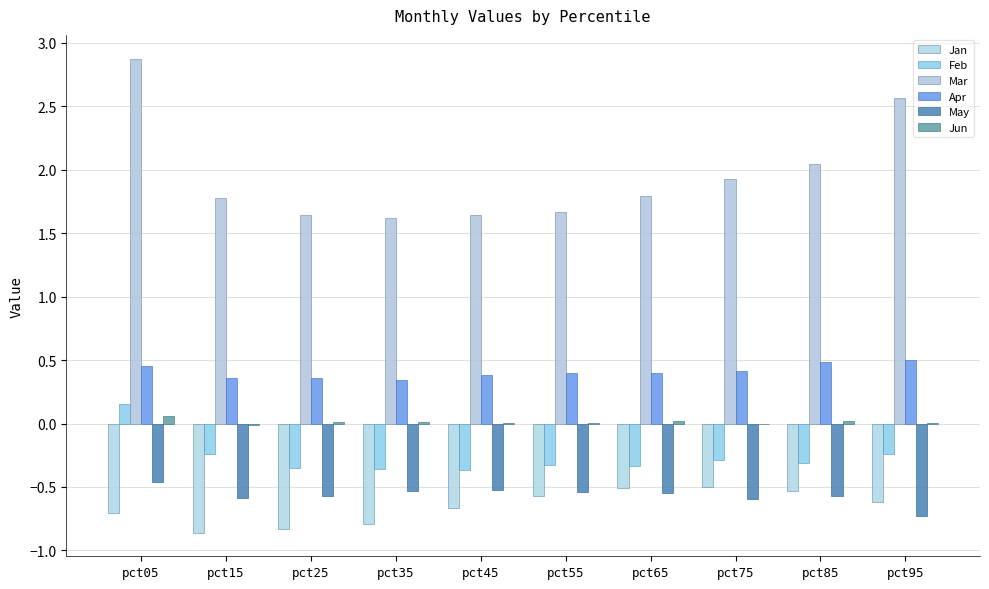

What is the greatest value displayed?

2.9